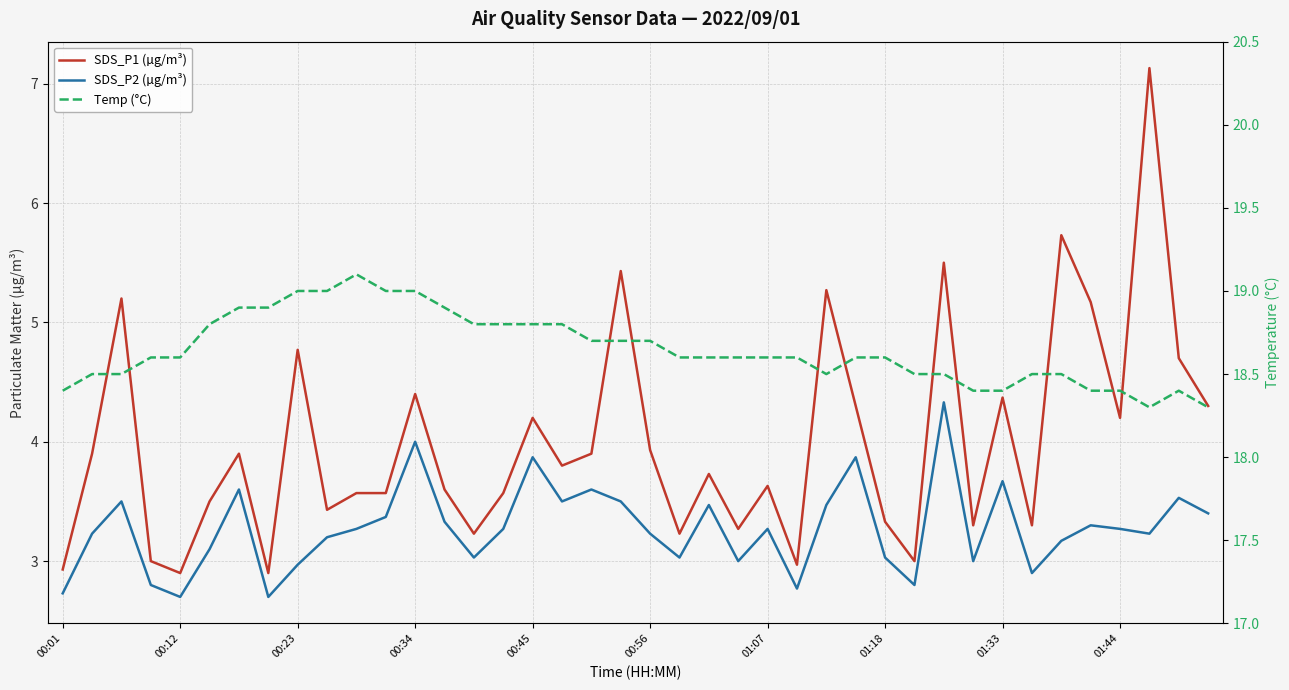

True or false: SDS_P2 (µg/m³) and SDS_P1 (µg/m³) intersect in this chart.

False